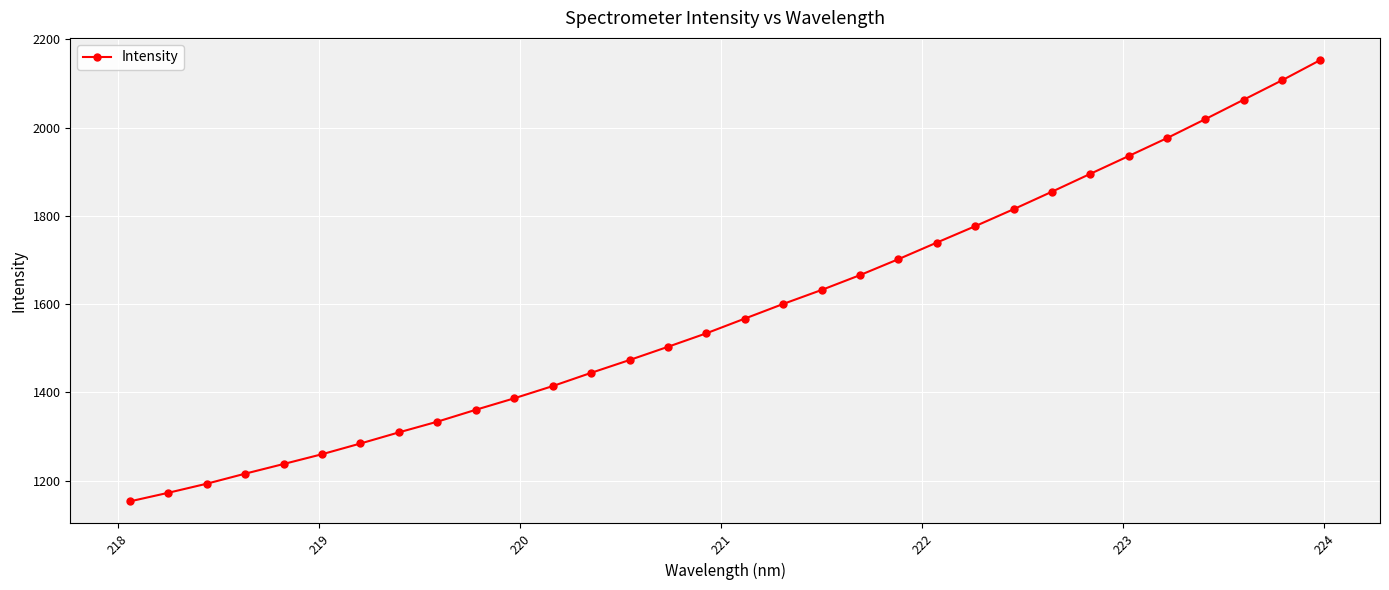

What is the sum of all values?

50786.2